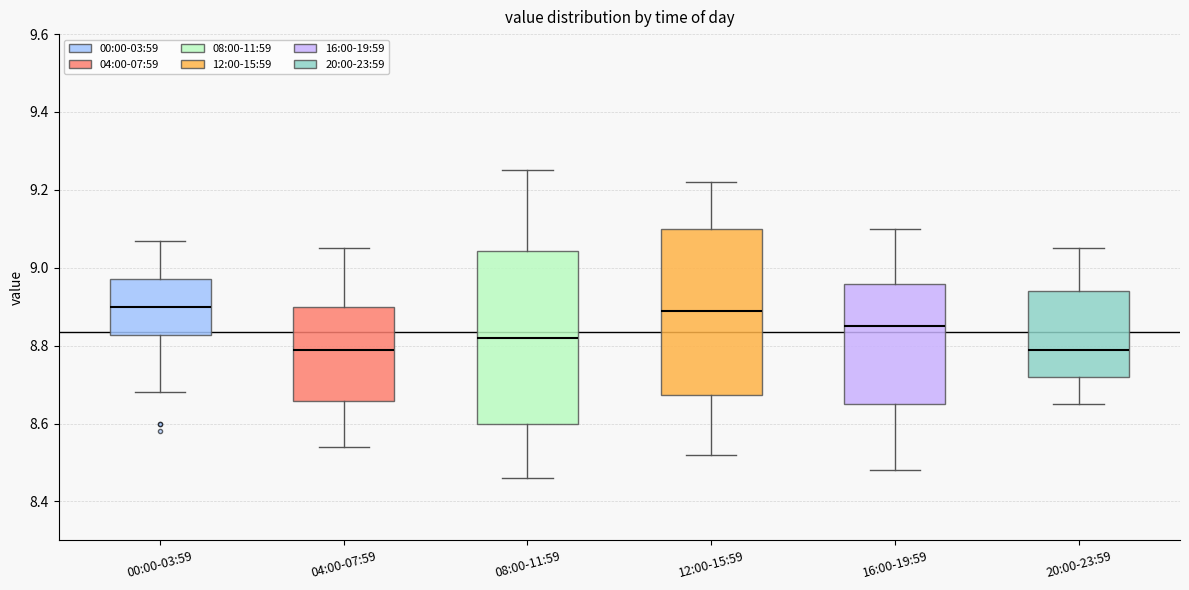

Reading left to right, transcribe this box plot: for each box, give where its median line is, the range the box spans, and where its two whiskers end, as read against the y-axis. The values are not printed on the chart, so give them approximately, as read against the axis.

00:00-03:59: median 8.90, box 8.82 to 8.98, whiskers 8.68 to 9.08
04:00-07:59: median 8.80, box 8.66 to 8.90, whiskers 8.54 to 9.06
08:00-11:59: median 8.82, box 8.60 to 9.04, whiskers 8.46 to 9.26
12:00-15:59: median 8.90, box 8.68 to 9.10, whiskers 8.52 to 9.22
16:00-19:59: median 8.86, box 8.66 to 8.96, whiskers 8.48 to 9.10
20:00-23:59: median 8.80, box 8.72 to 8.94, whiskers 8.66 to 9.06